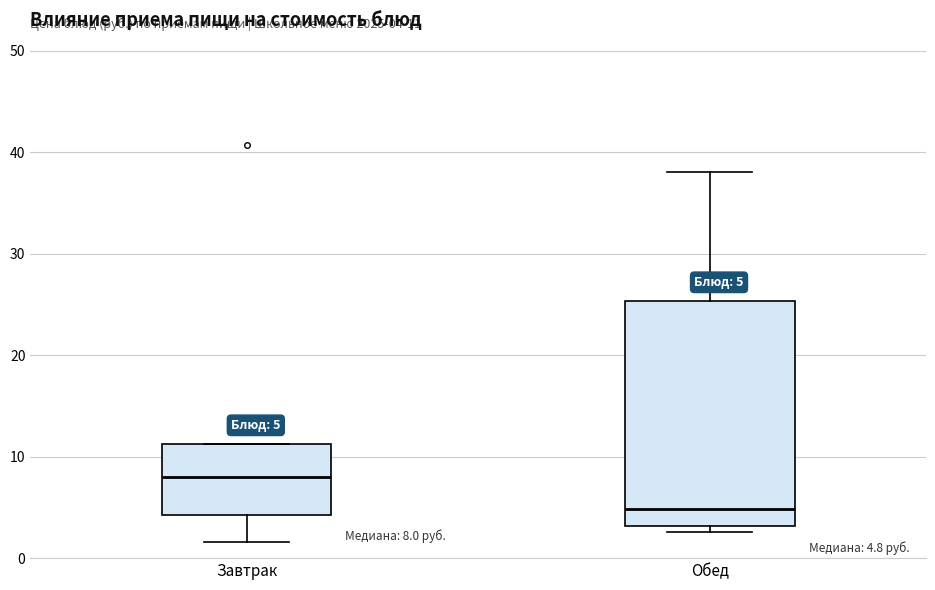

Which box is the tallest, from its lower edge to its upper edge?

Обед